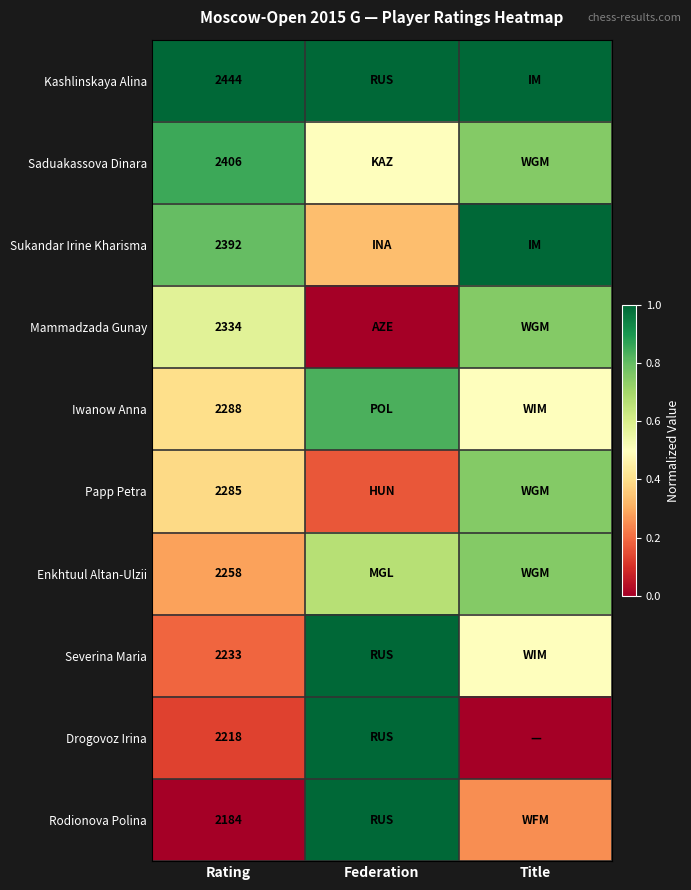

Rank the series at Rating from highest to lowest value.

Kashlinskaya Alina, Saduakassova Dinara, Sukandar Irine Kharisma, Mammadzada Gunay, Iwanow Anna, Papp Petra, Enkhtuul Altan-Ulzii, Severina Maria, Drogovoz Irina, Rodionova Polina